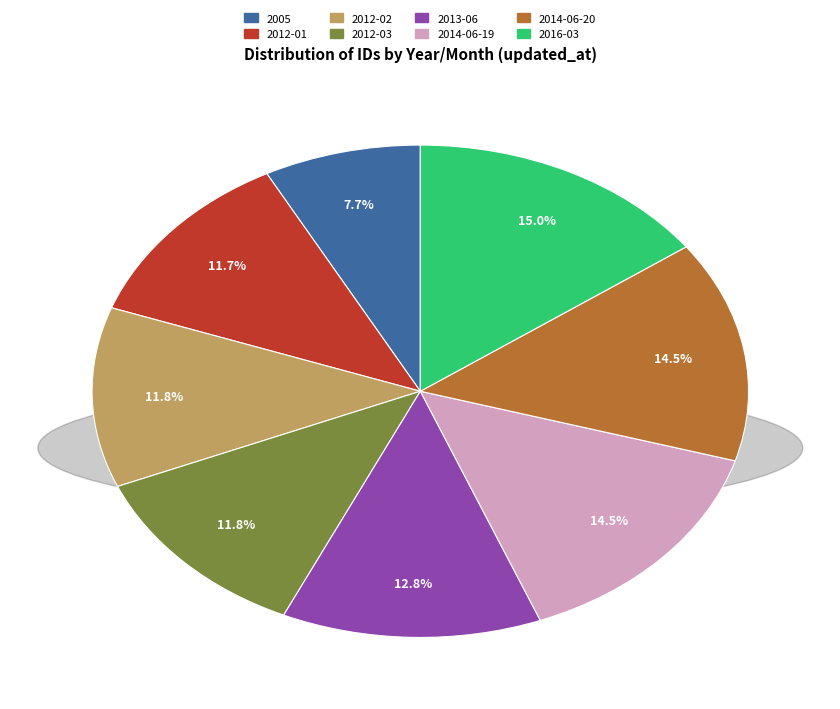

How many segments does this pie chart have?

8